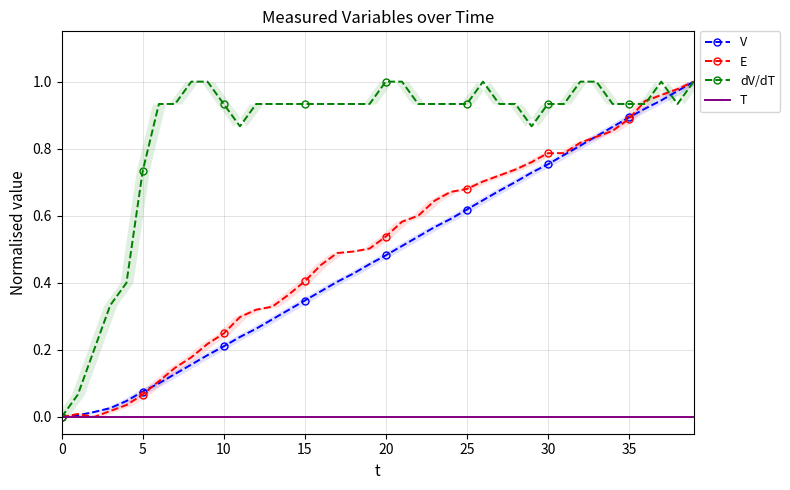

Rank the series at 30 from lowest to highest value.

T, V, E, dV/dT